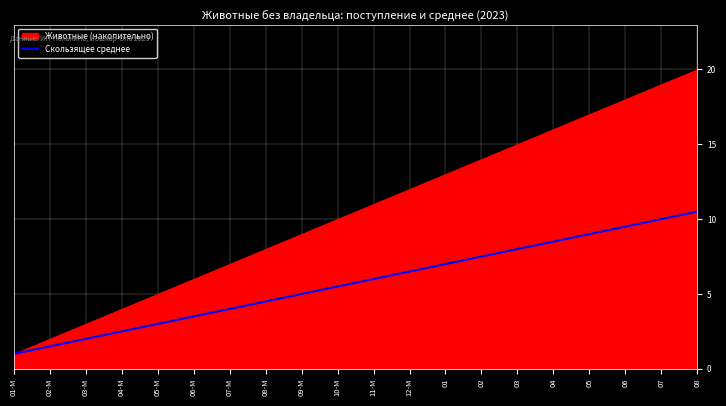

What is the minimum value shown in the chart?

1.0